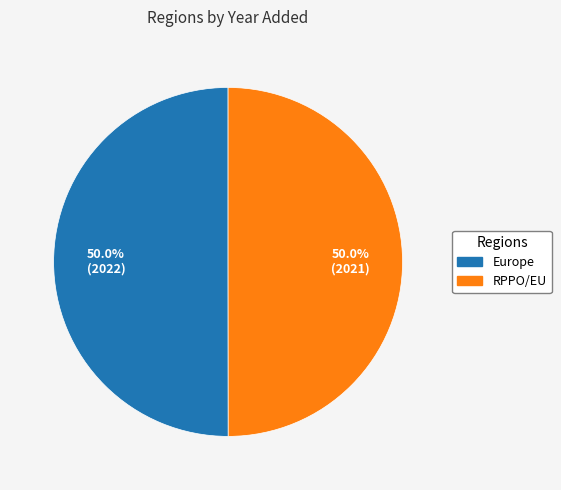

What is the ratio of the value at Europe to the value at RPPO/EU?

1.0